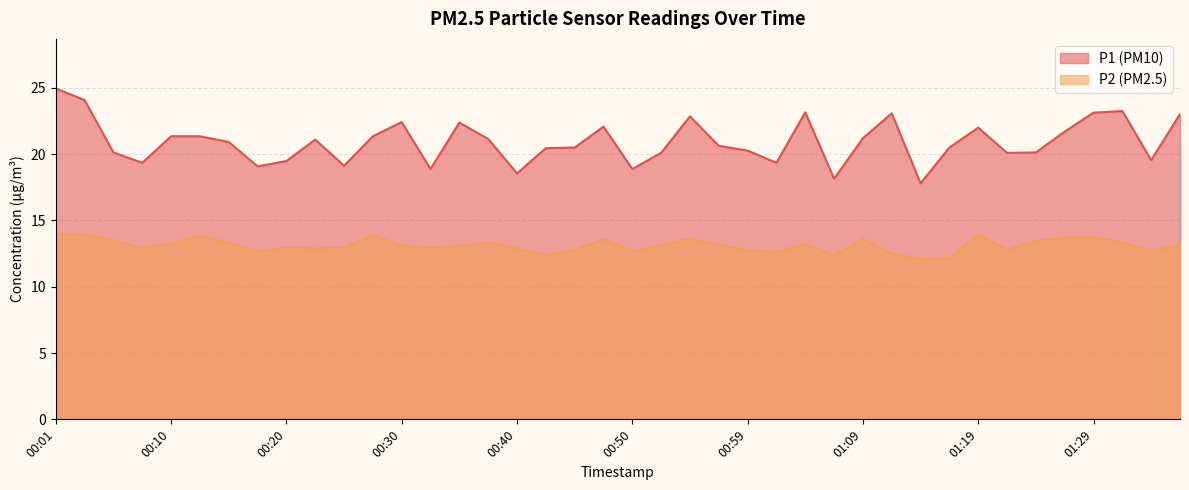

Is it true that P1 equals 34.3 at 00:37?

False